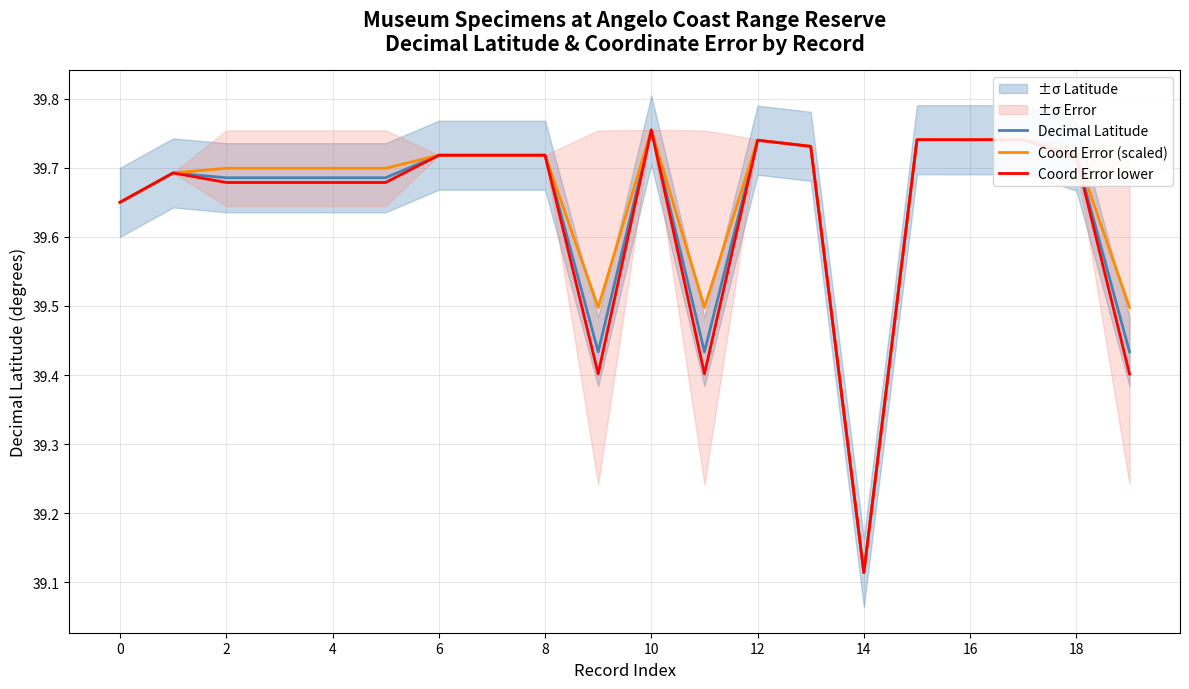

How many lines are shown in the chart?

3